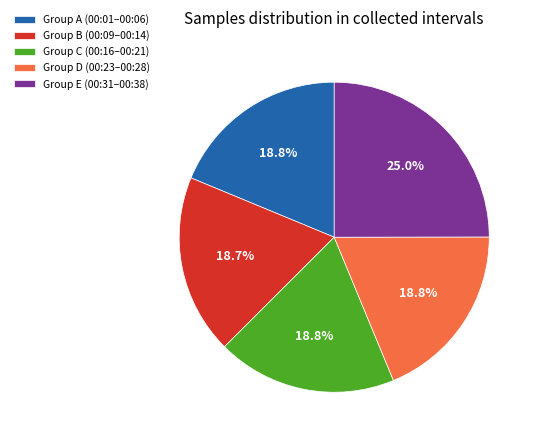

Combined, do Group D (00:23–00:28) and Group B (00:09–00:14) account for over 50%?

No